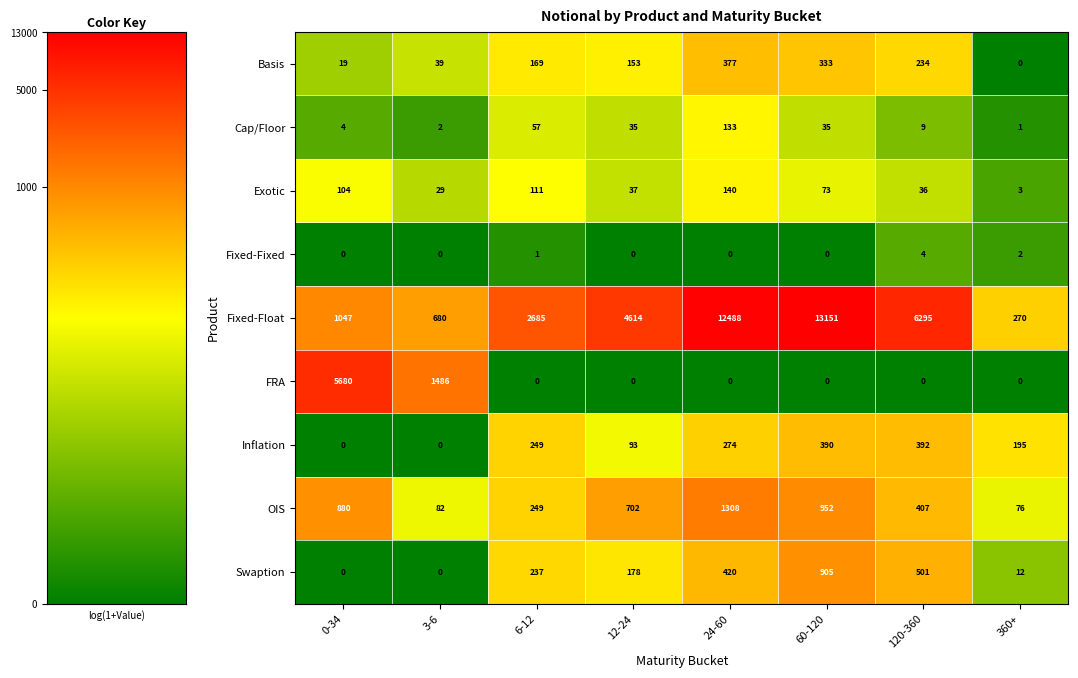

What is the total value across all series at 3-6?

2318